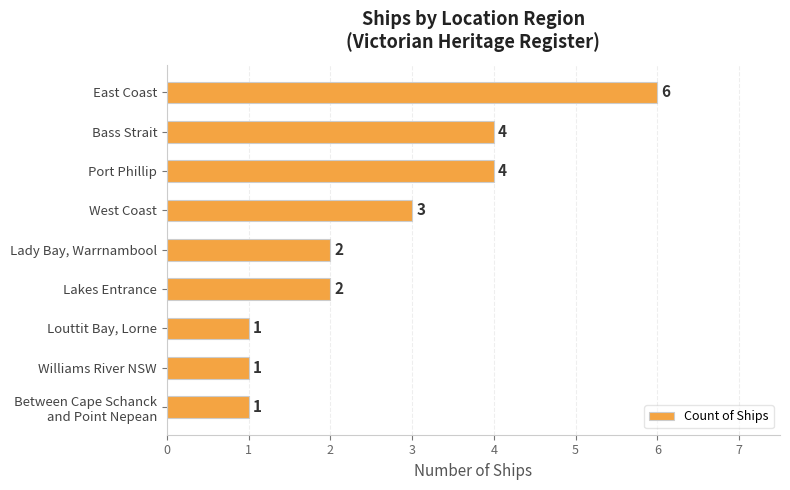

Reading top to bottom, what are all the values shown in this chart?

6	4	4	3	2	2	1	1	1